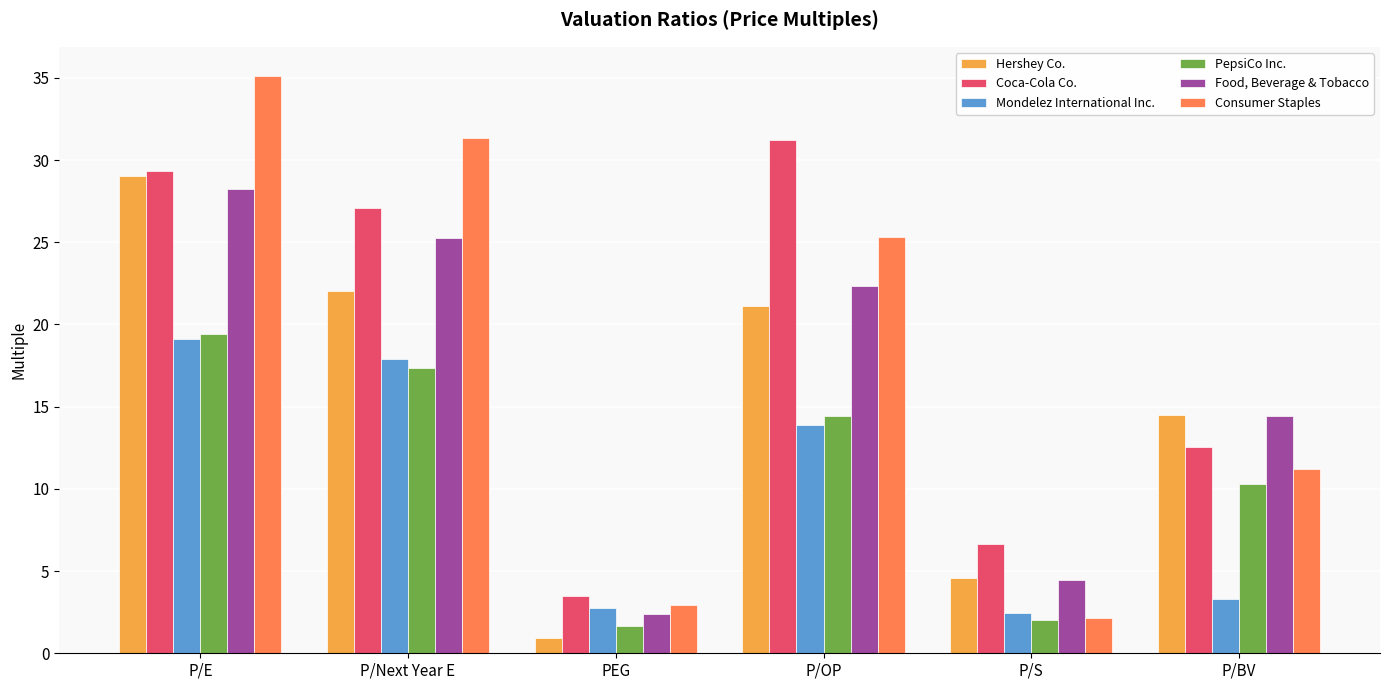

What position from the right is P/Next Year E?

5